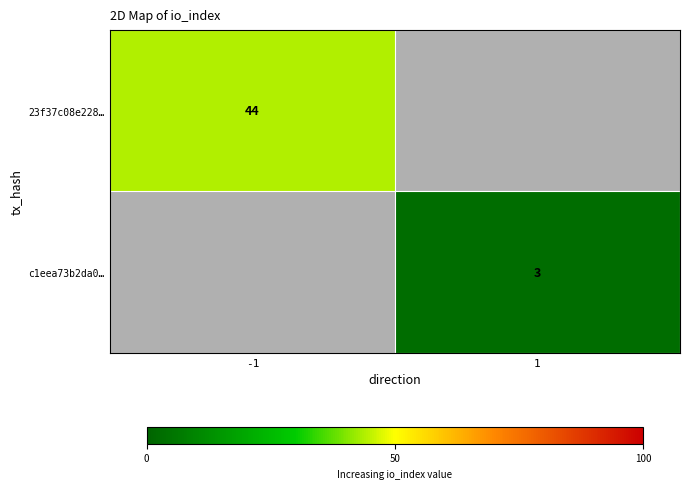

What is the greatest value displayed?

44.0